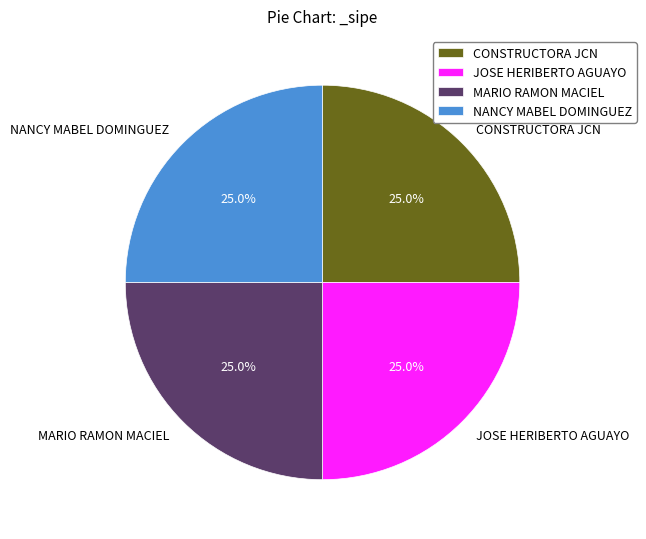

Does any single category account for the majority?

No